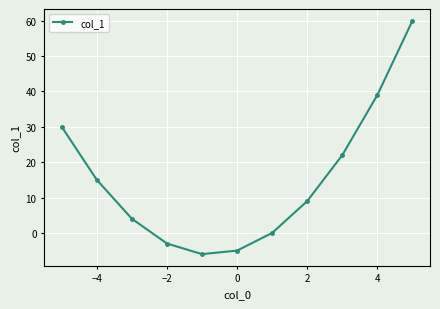

Reading left to right, what are all the values shown in this chart?

30	15	4	-3	-6	-5	0	9	22	39	60